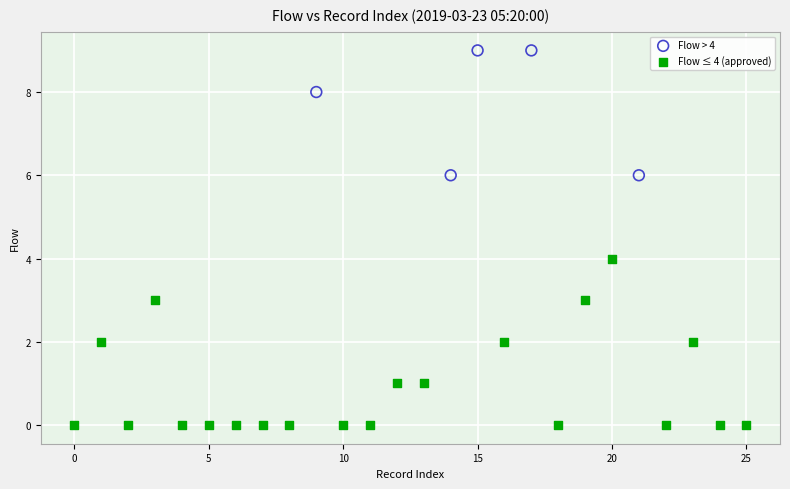

Which series has the largest Y range (max minus min)?

Flow ≤ 4 (approved)